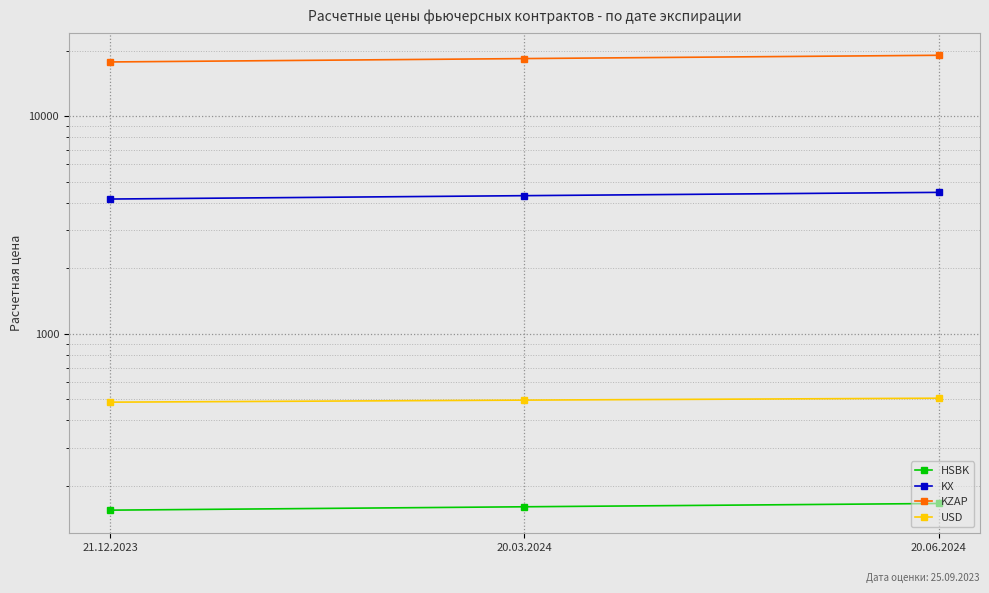

Is the value of HSBK at 21.12.2023 greater than the value of KX at 20.03.2024?

No